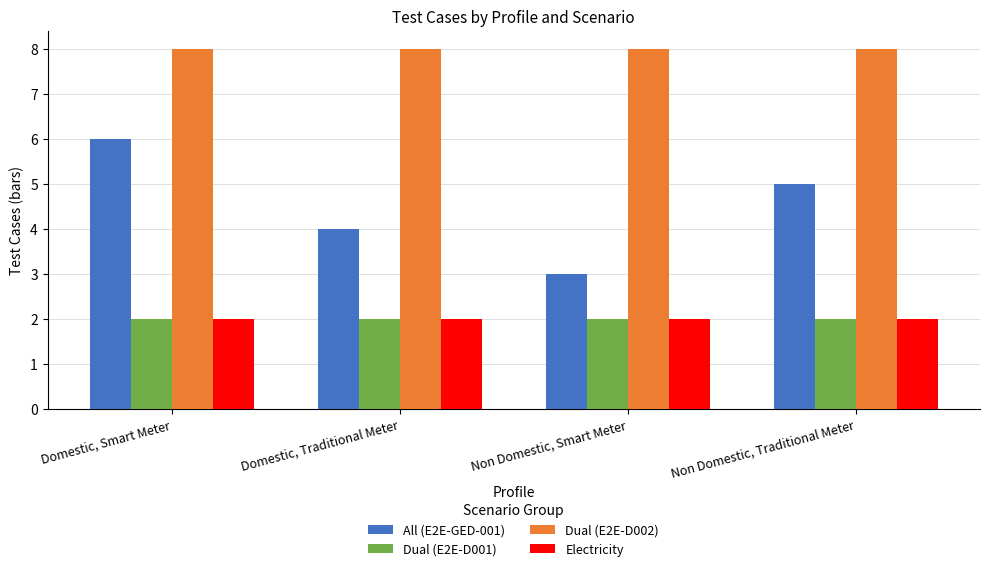

At which category is the sum across all series the highest?

Domestic, Smart Meter